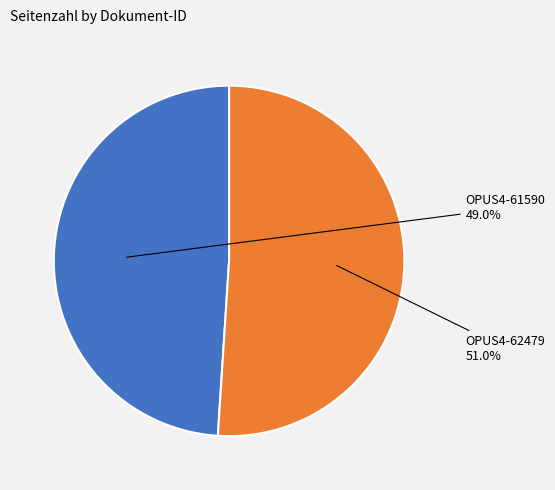

Does OPUS4-61590 represent more than half of the total?

No